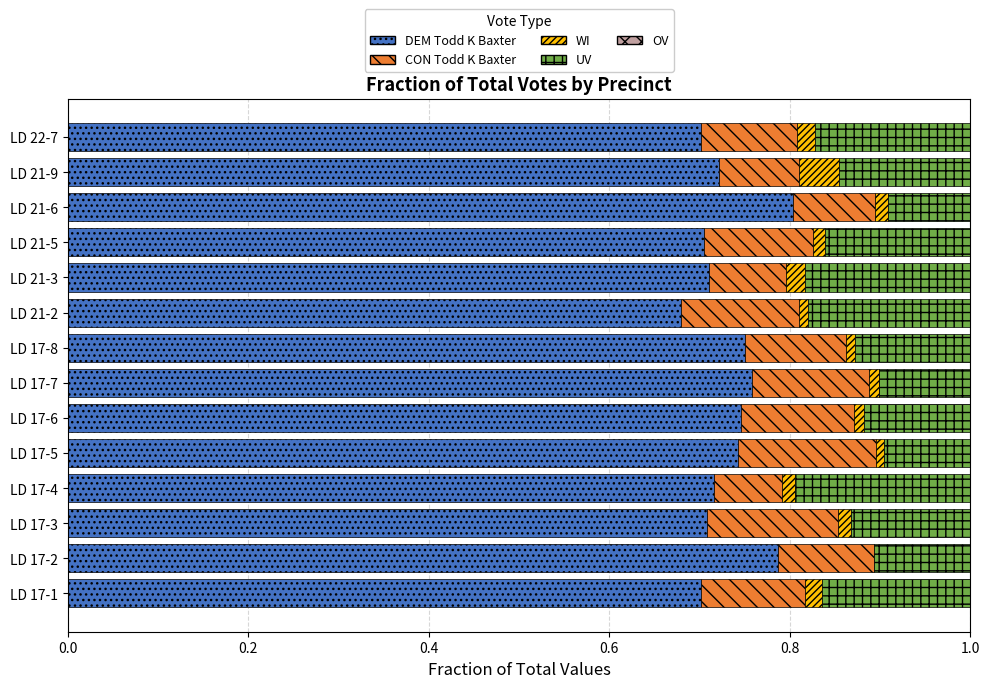

What is the sum of all DEM Todd K Baxter values?

10.2